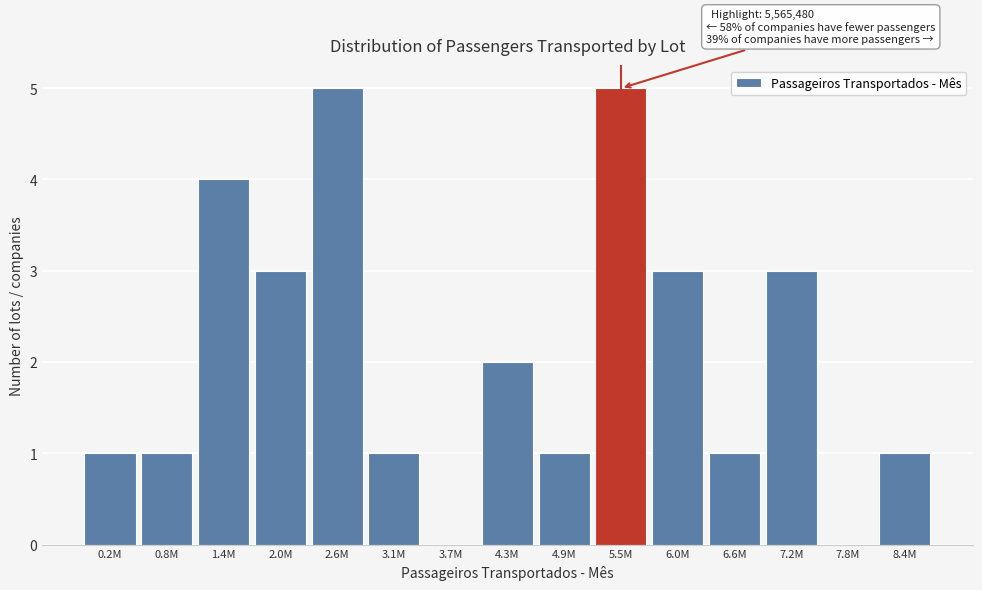

Reading right to left, list all the values displayed in this chart.

8.4M=1	7.8M=0	7.2M=3	6.6M=1	6.0M=3	5.5M=5	4.9M=1	4.3M=2	3.7M=0	3.1M=1	2.6M=5	2.0M=3	1.4M=4	0.8M=1	0.2M=1